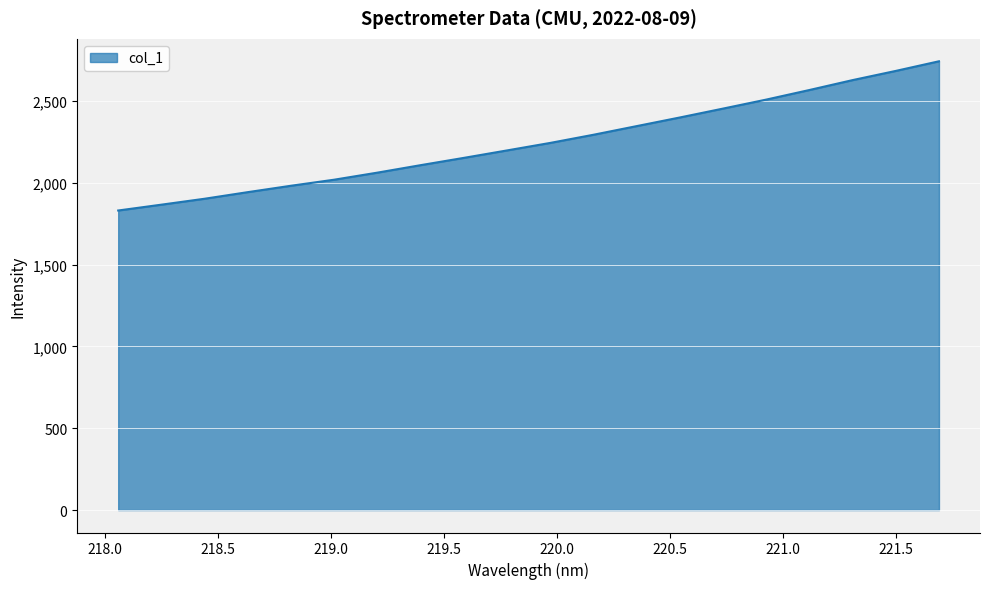

What is the difference between the maximum and minimum values?

911.9